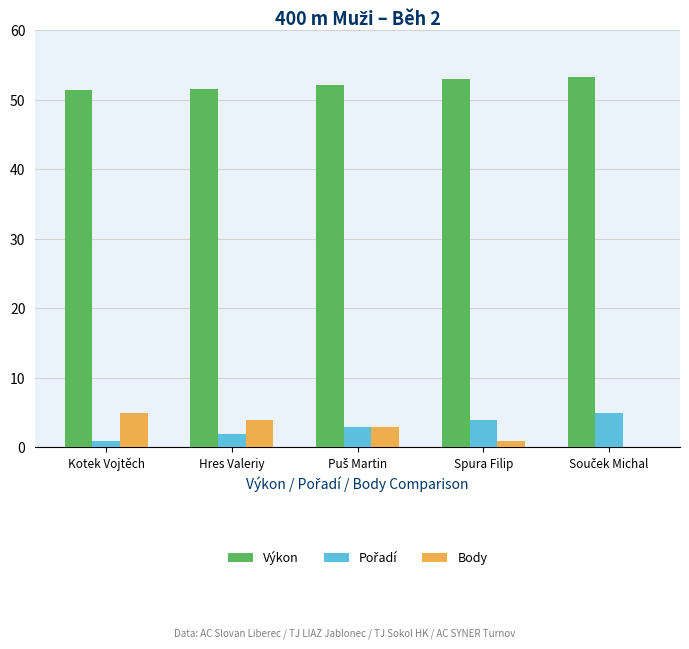

What value does the Výkon series have at Hres Valeriy?

51.6